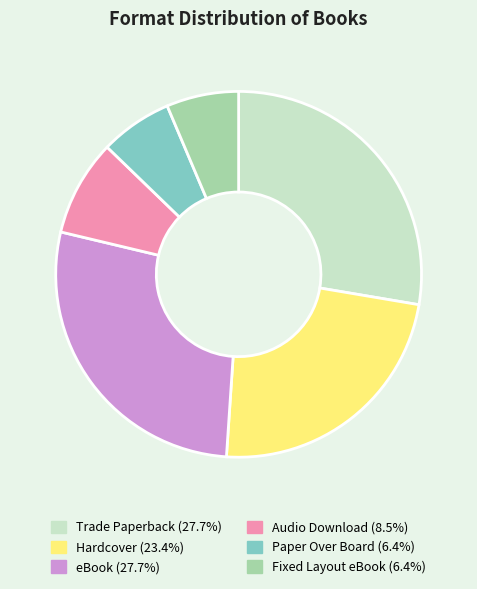

Does Paper Over Board account for over 50% of the chart?

No